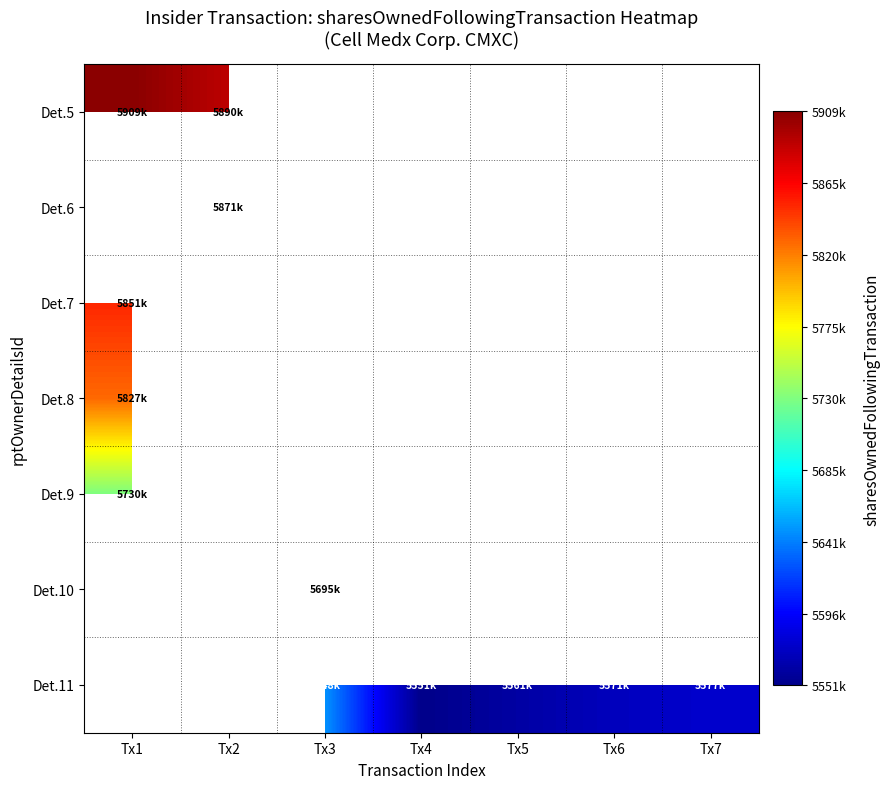

How many series are shown in this chart?

7